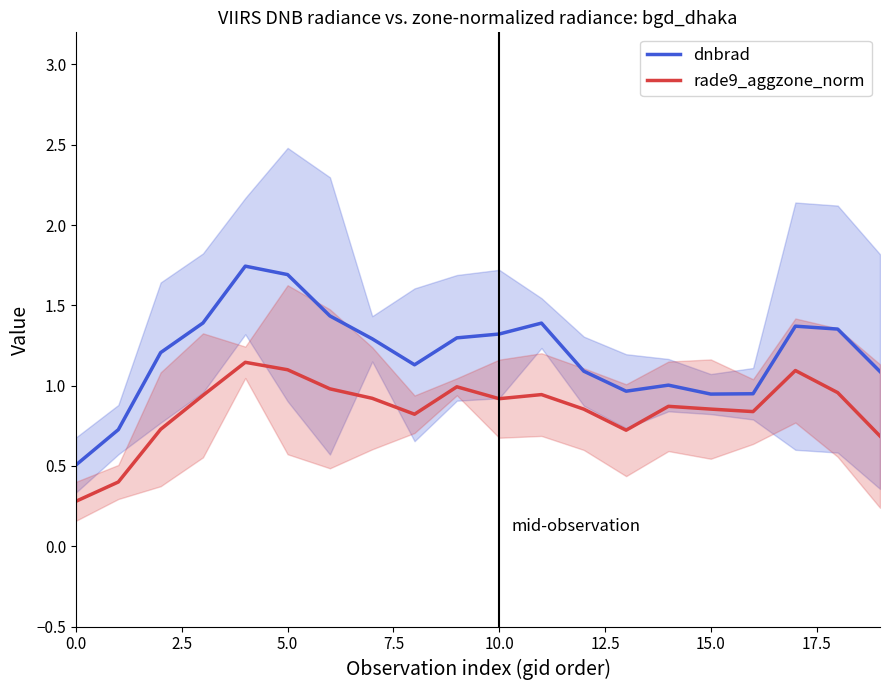

What is the value of the rade9_aggzone_norm point at the 2nd from the left?

0.4